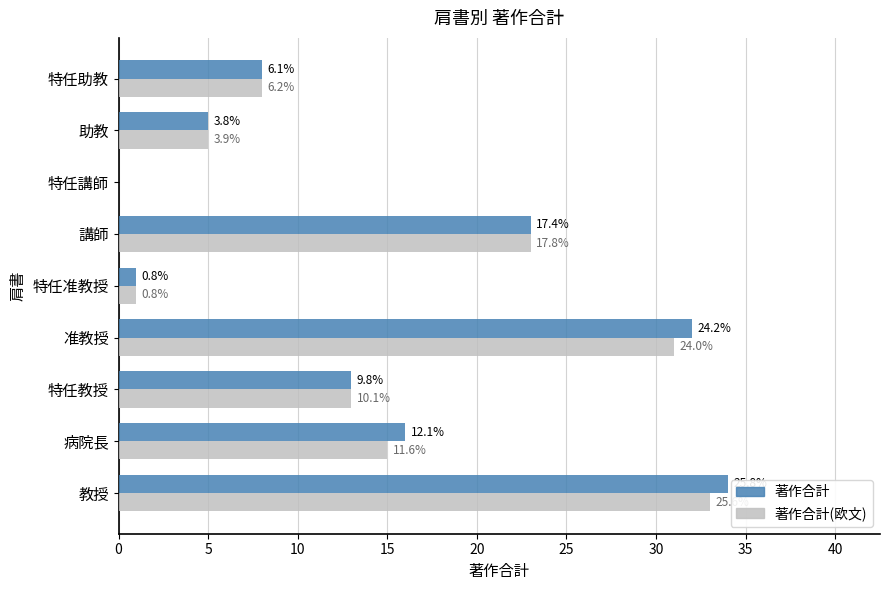

What are all the series names shown in the legend?

著作合計, 著作合計(欧文)